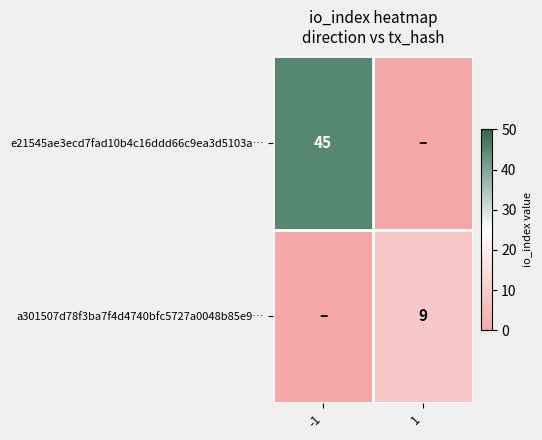

The value of a301507d78f3ba7f4d4740bfc5727a0048b85e9… at 1 is 9. True or false?

True